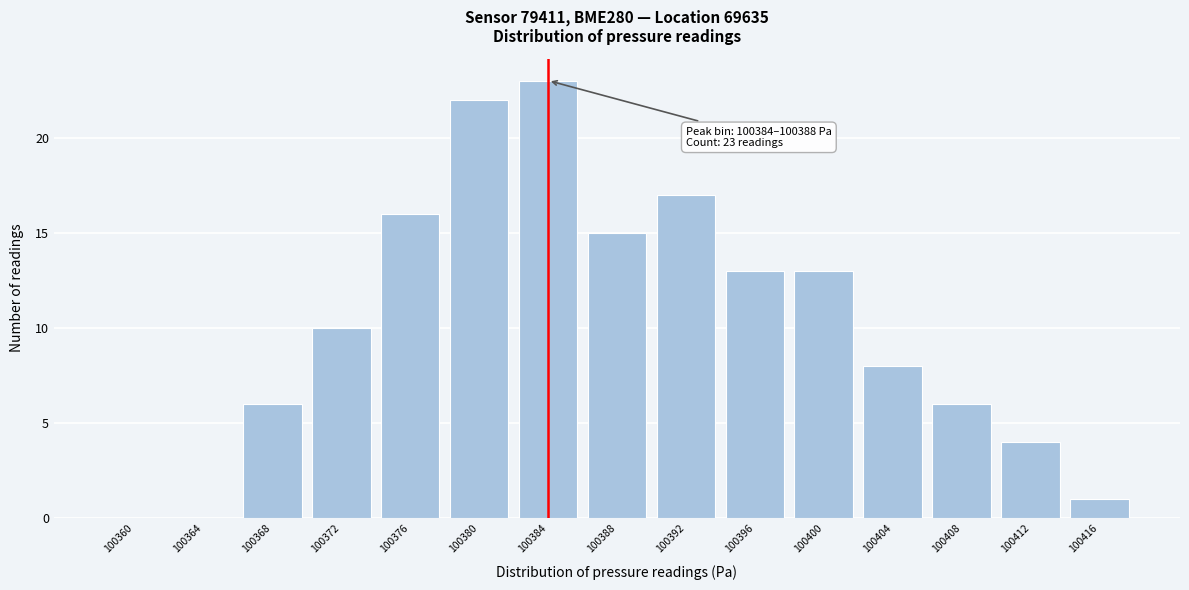

Reading right to left, list all the values displayed in this chart.

100416=1	100412=4	100408=6	100404=8	100400=13	100396=13	100392=17	100388=15	100384=23	100380=22	100376=16	100372=10	100368=6	100364=0	100360=0